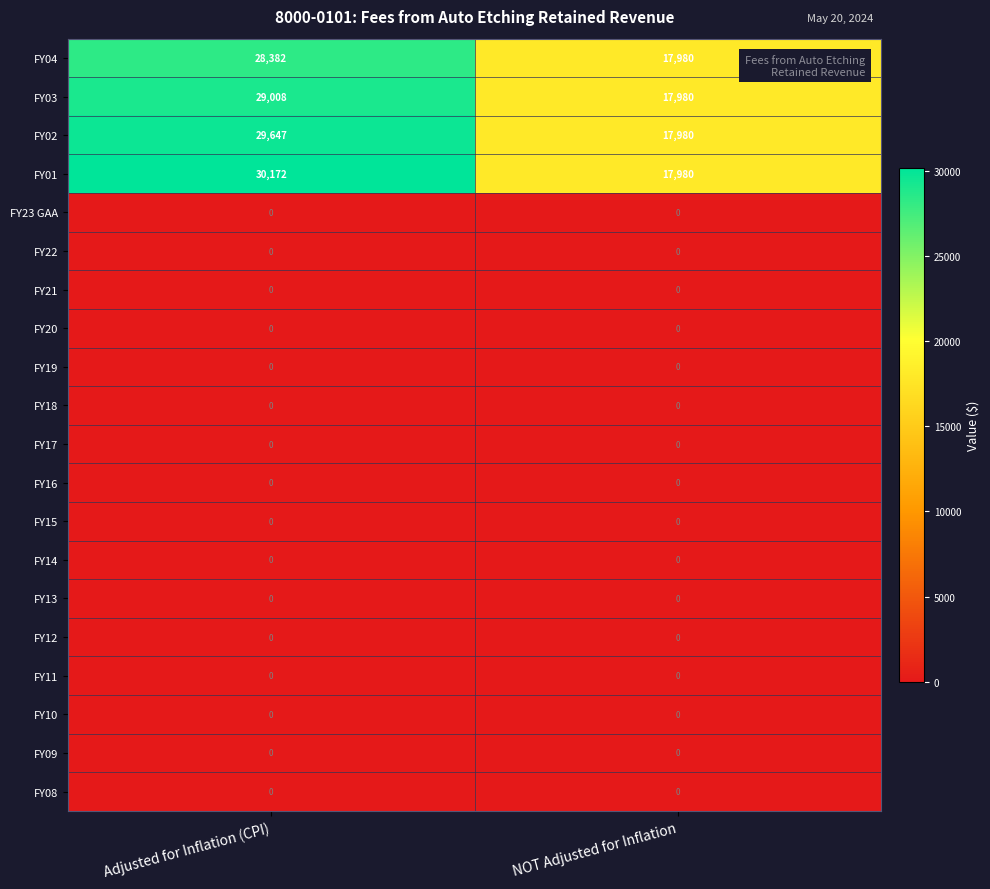

True or false: FY23 GAA has a value of 0 at Adjusted for Inflation (CPI).

True